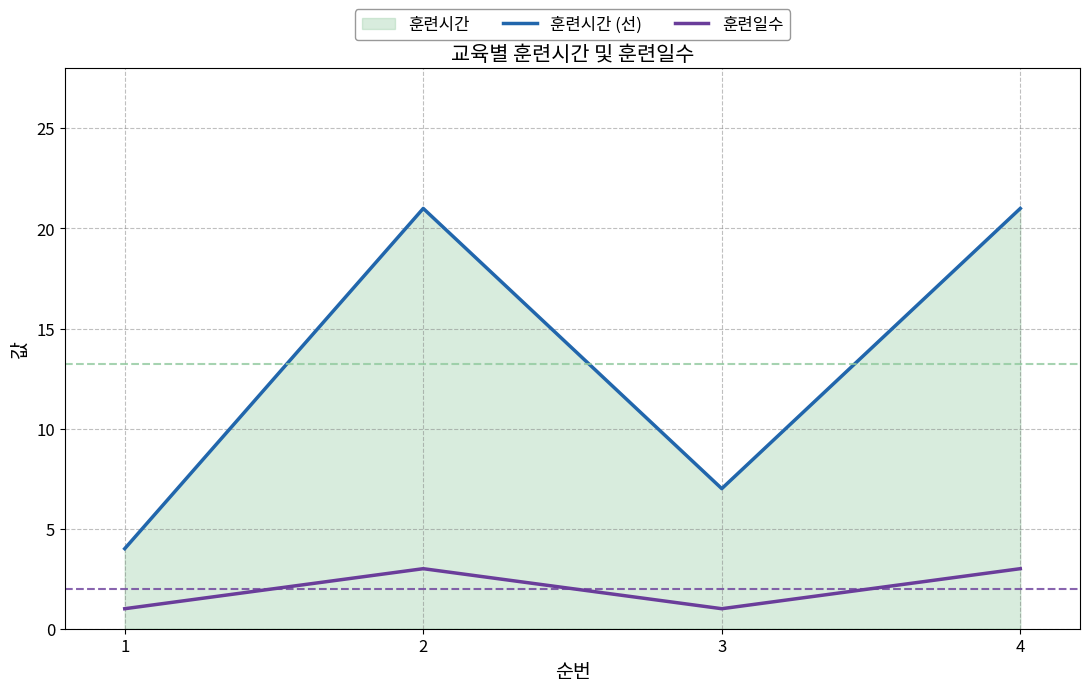

Rank the series at 3 from lowest to highest value.

훈련일수, 훈련시간 (선)